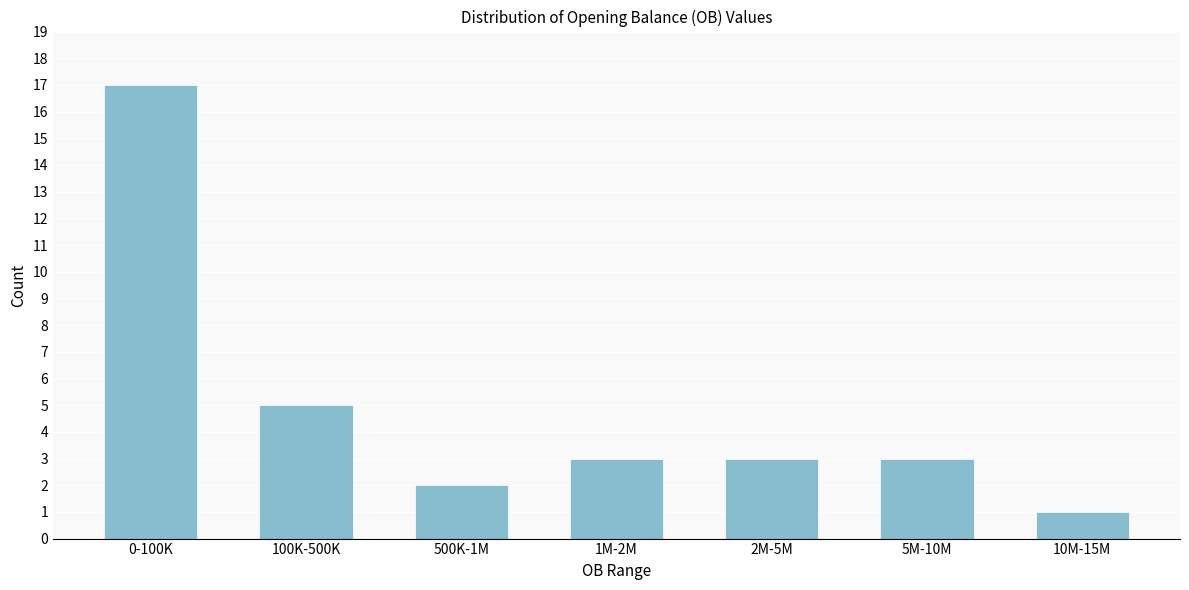

Reading right to left, what are all the values shown in this chart?

1	3	3	3	2	5	17